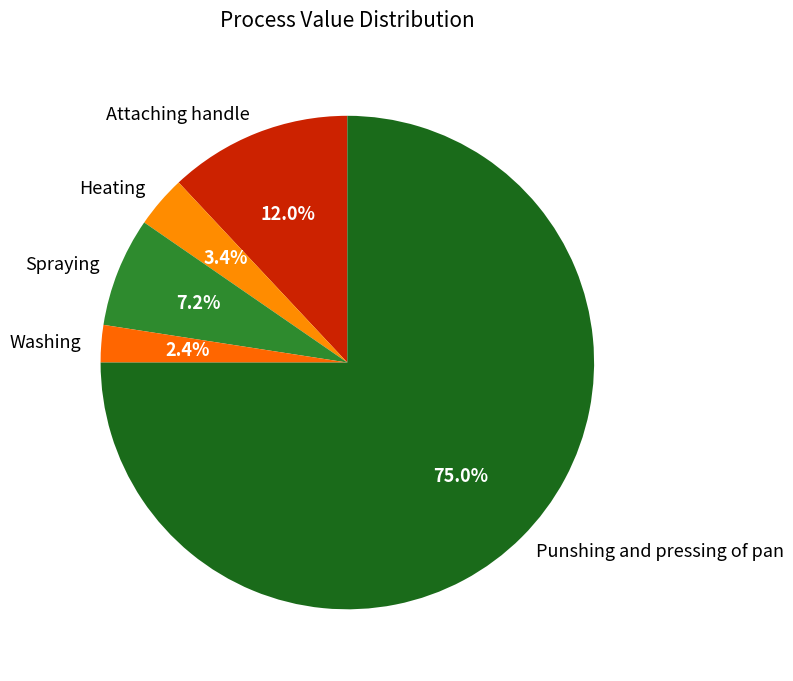

Which has a higher value, Spraying or Heating?

Spraying